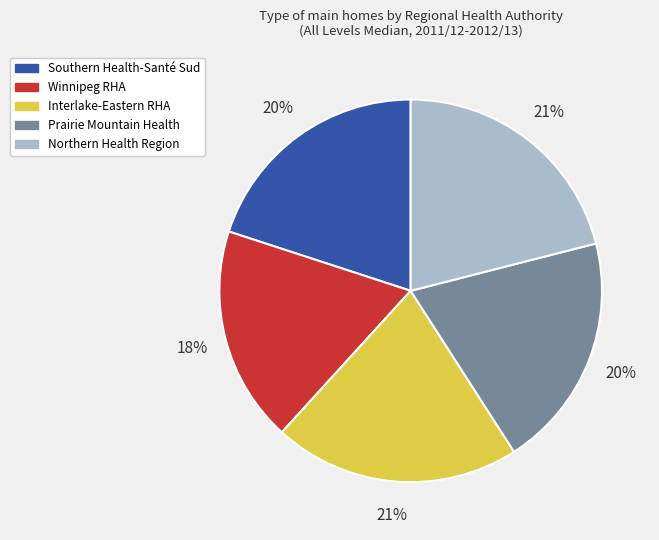

The Southern Health-Santé Sud slice represents 20% of the pie. True or false?

True